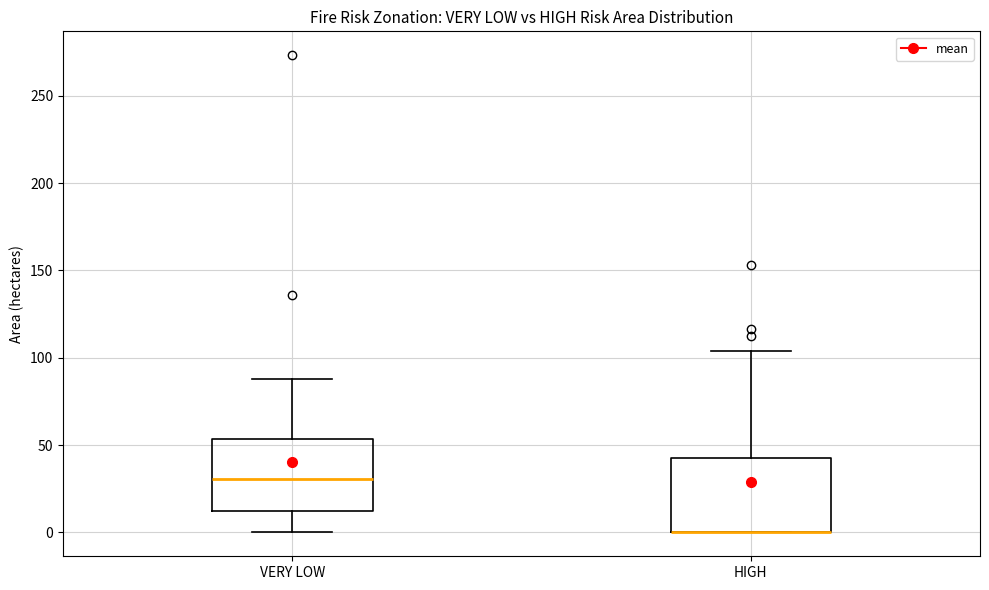

Where does the upper whisker of the box for HIGH end on the y-axis? The values are not printed on the chart, so give them approximately, as read against the axis.

105